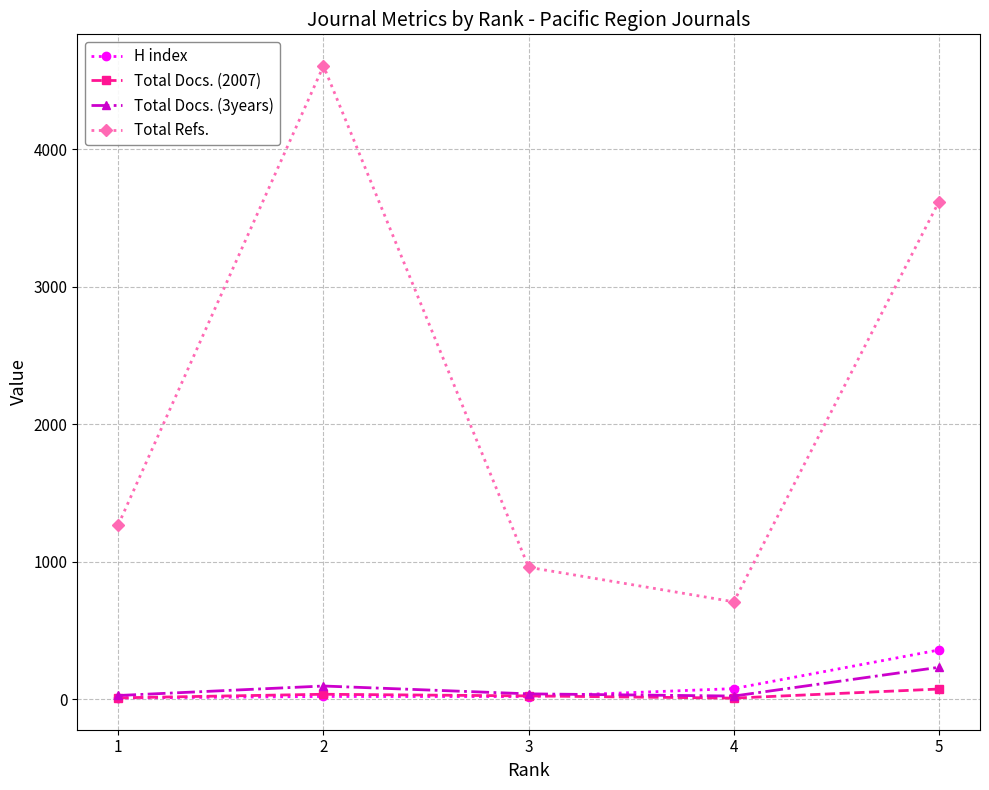

What is the greatest value displayed?

4604